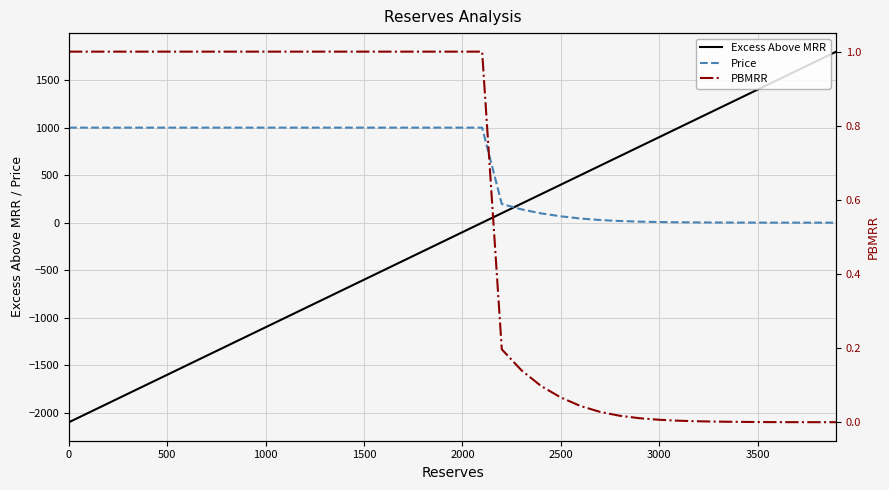

True or false: PBMRR has more than 2 interior local peaks.

False